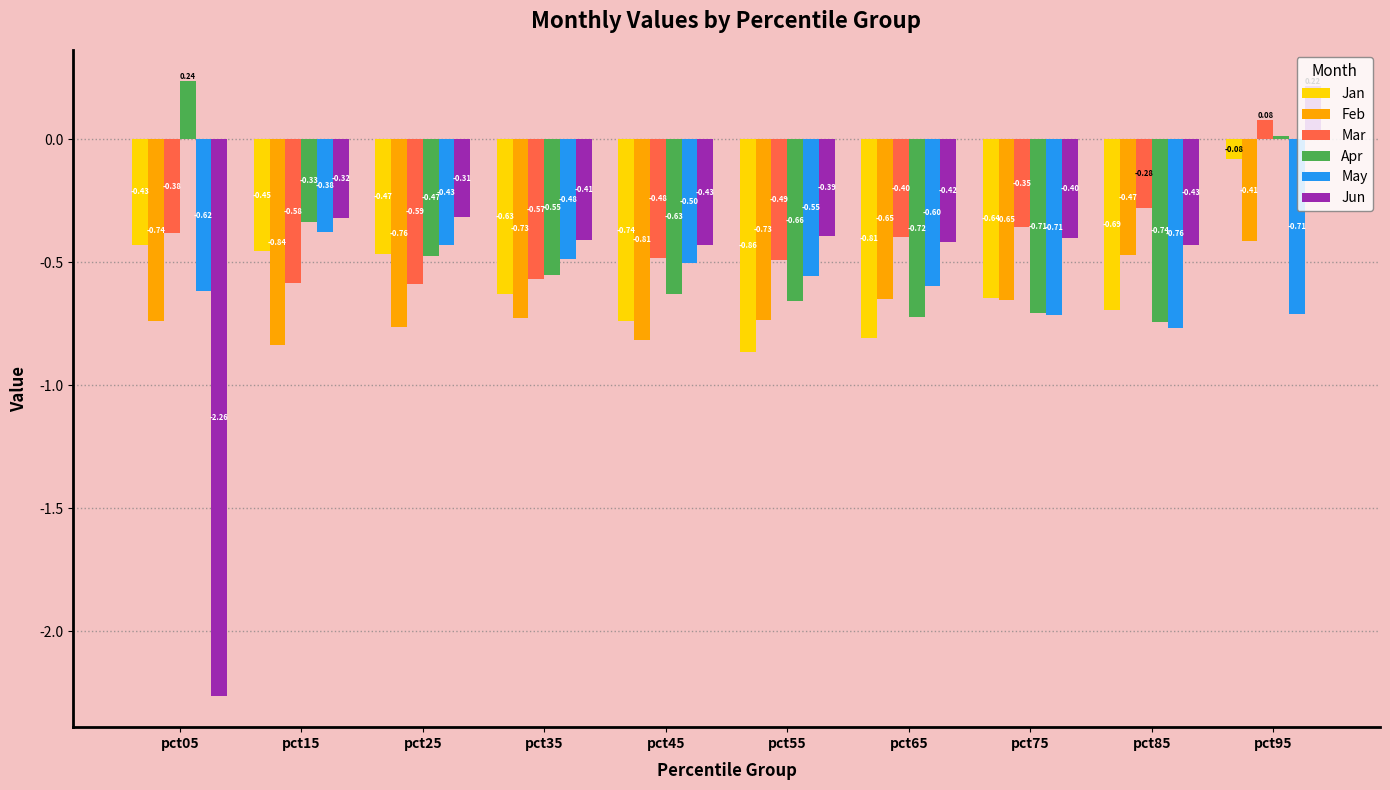

At pct95, list the series in order from largest to smallest.

Jun, Mar, Apr, Jan, Feb, May